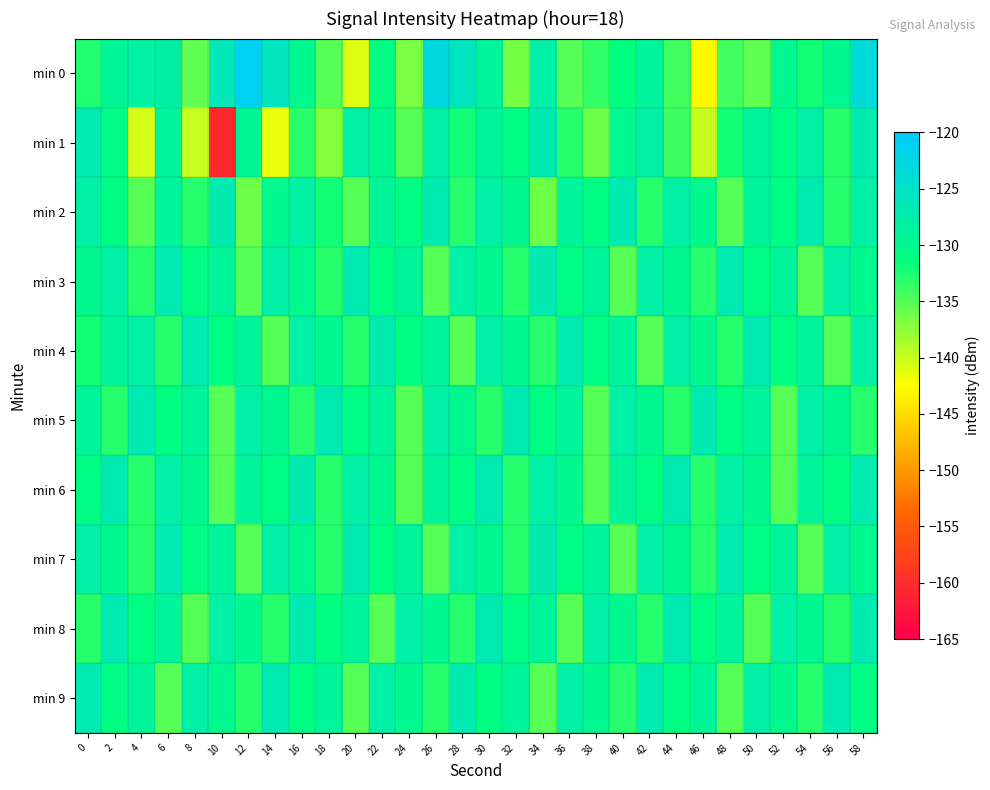

At which category does the chart reach its peak across all series?

12